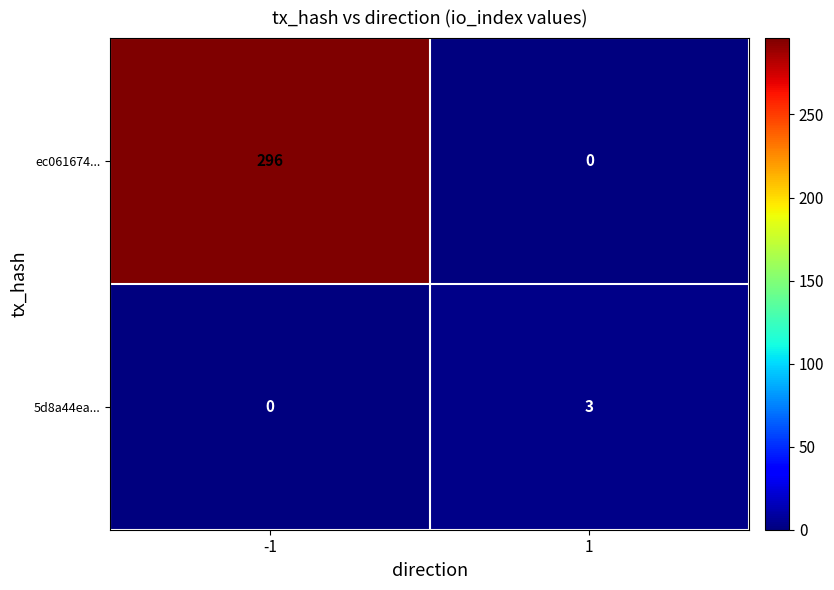

What is the spread (max minus min) of values at 1?

3